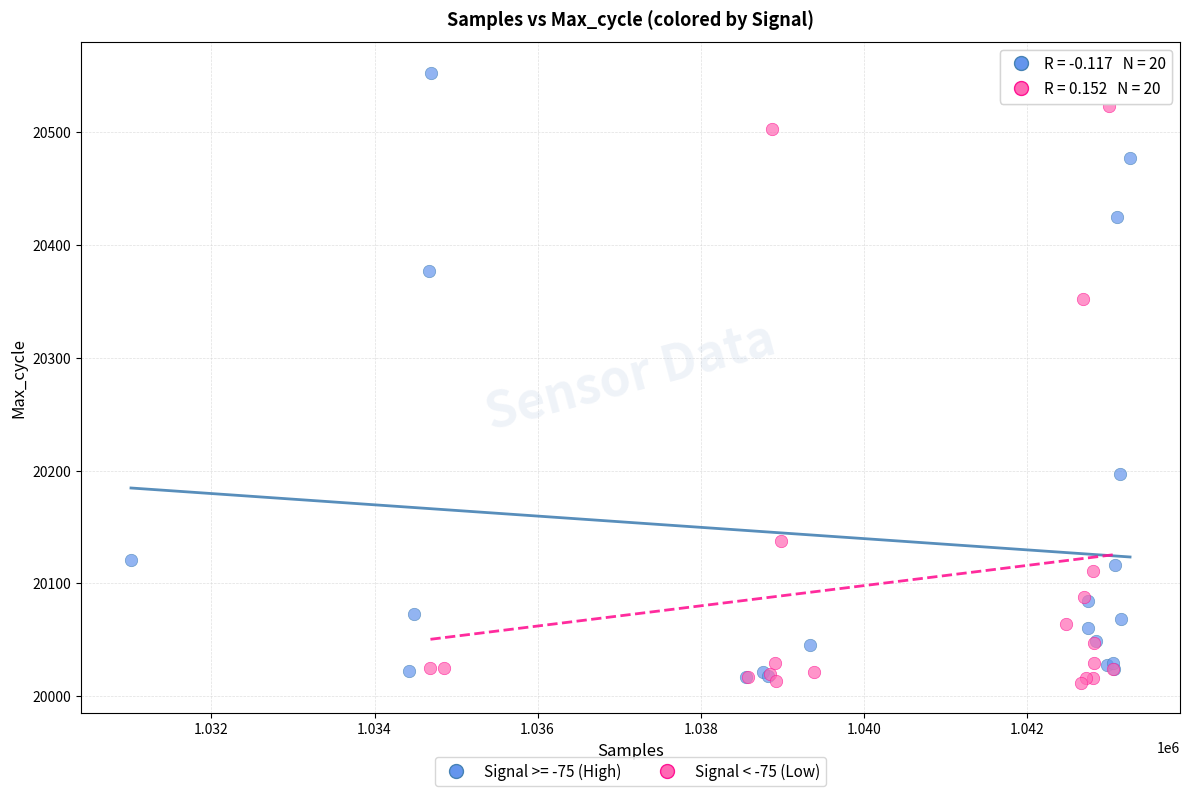

Which series has the widest spread of Y values?

Signal >= -75 (High)